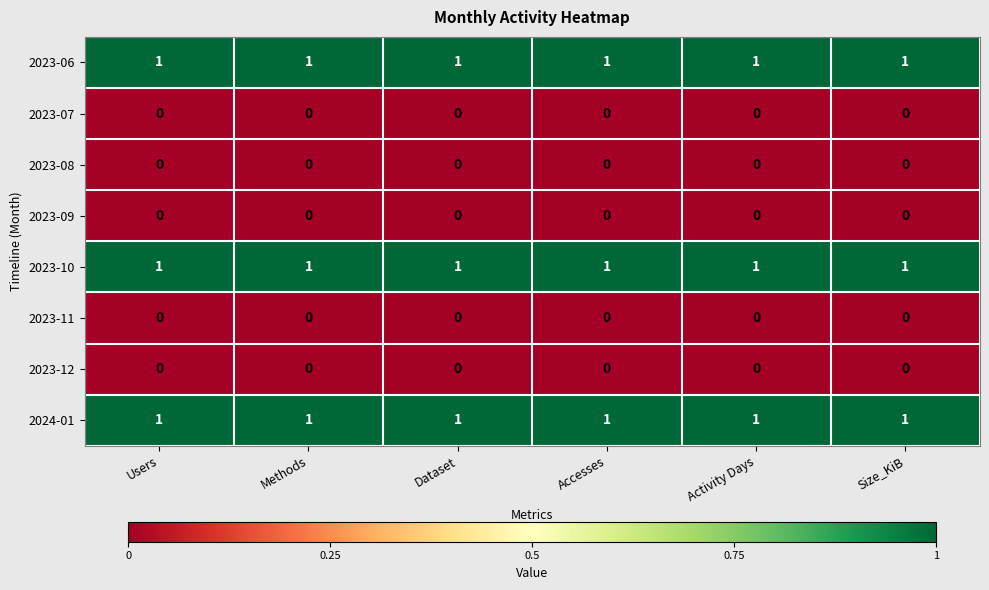

At how many categories does at least one series exceed 0?

6